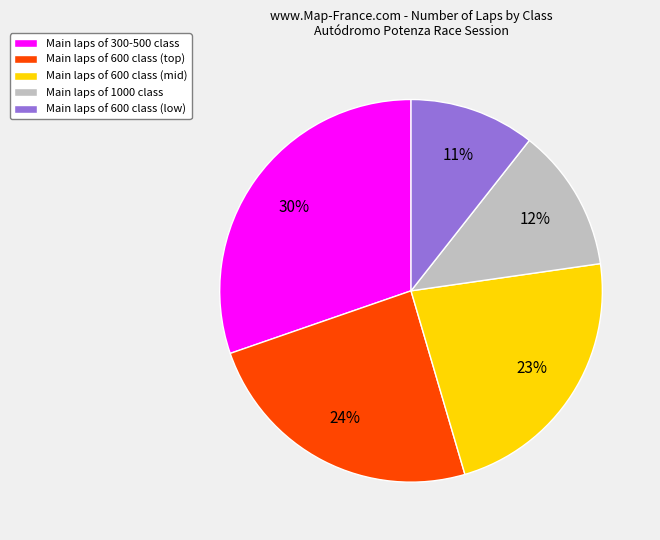

Rank the categories by value from highest to lowest.

Main laps of 300-500 class, Main laps of 600 class (top), Main laps of 600 class (mid), Main laps of 1000 class, Main laps of 600 class (low)